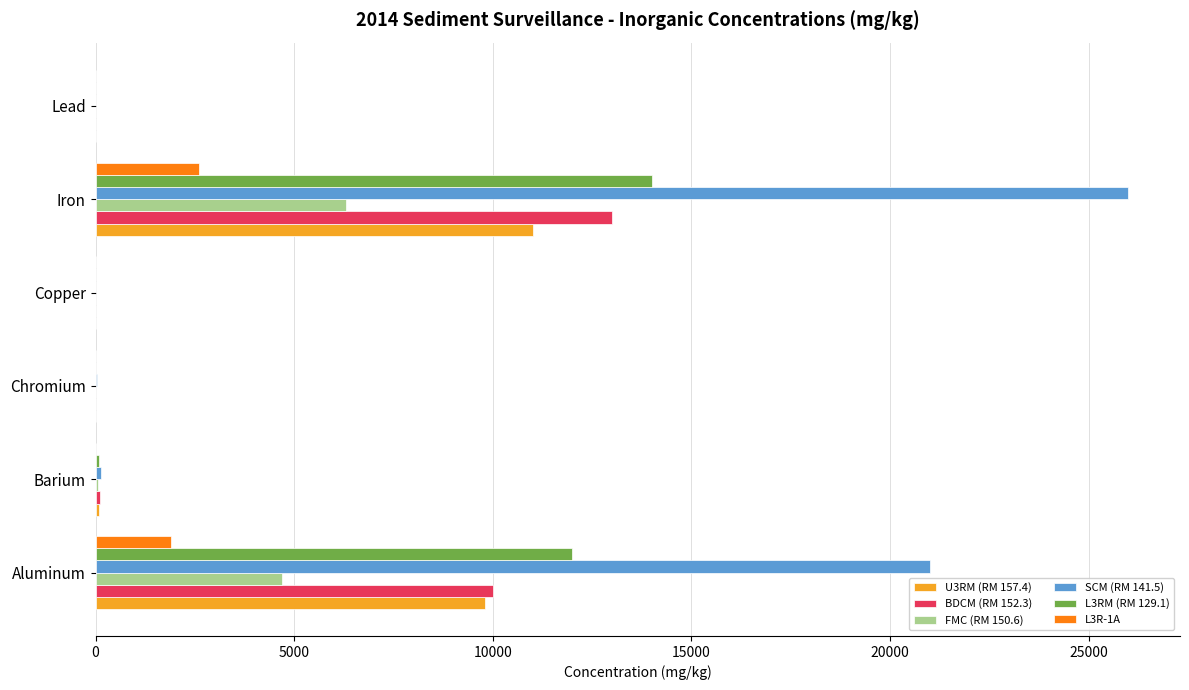

Which series has the largest total across all categories?

SCM (RM 141.5)